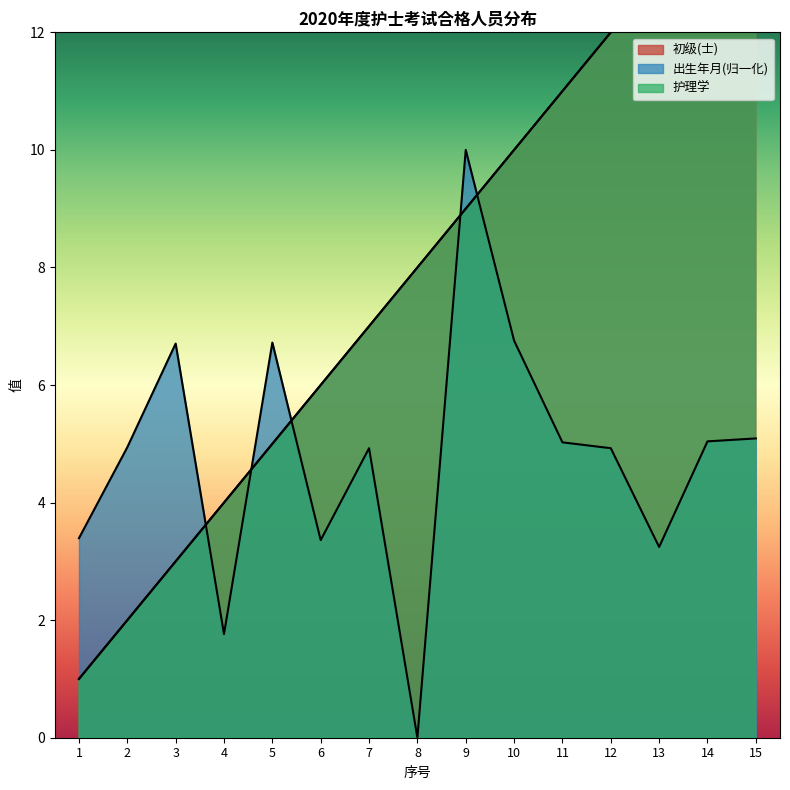

What is the approximate value of 出生年月 at 7?

4.9